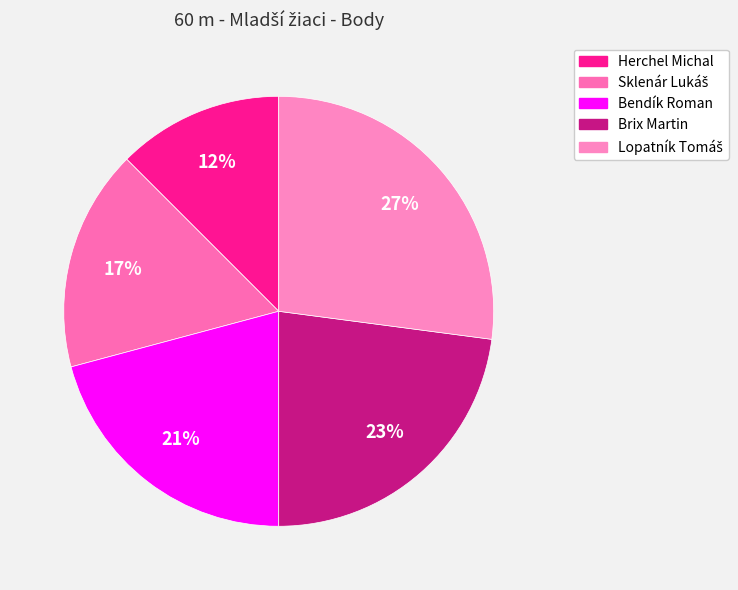

What is the change in value from Bendík Roman to Lopatník Tomáš?

+6